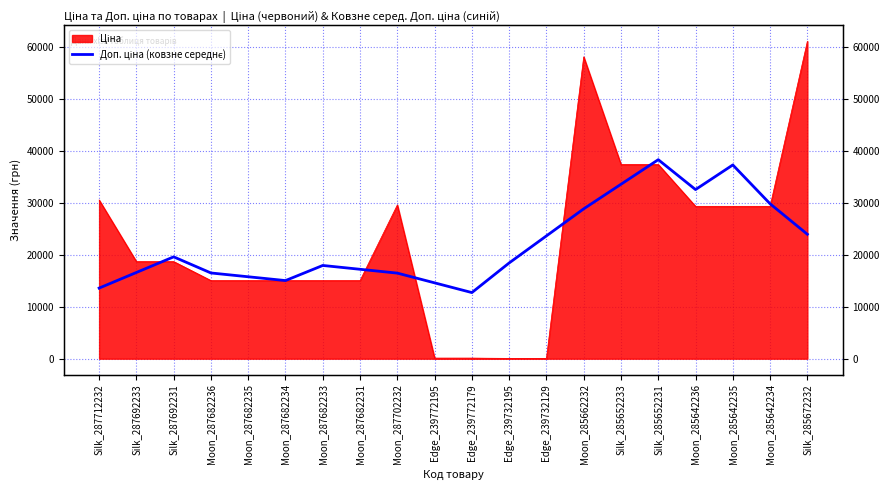

Reading left to right, extract all data points from this chart.

Silk_287712232=13571.1	Silk_287692233=16574.9	Silk_287692231=19578.8	Moon_287682236=16480.1	Moon_287682235=15749.7	Moon_287682234=15019.2	Moon_287682233=17925.1	Moon_287682231=17188.1	Moon_287702232=16451.1	Edge_239772195=14580.6	Edge_239772179=12710.2	Edge_239732195=18407.8	Edge_239732129=23609.6	Moon_285662232=28811.4	Silk_285652233=33537.0	Silk_285652231=38262.6	Moon_285642236=32514.1	Moon_285642235=37250.5	Moon_285642234=29781.9	Silk_285672232=23922.9